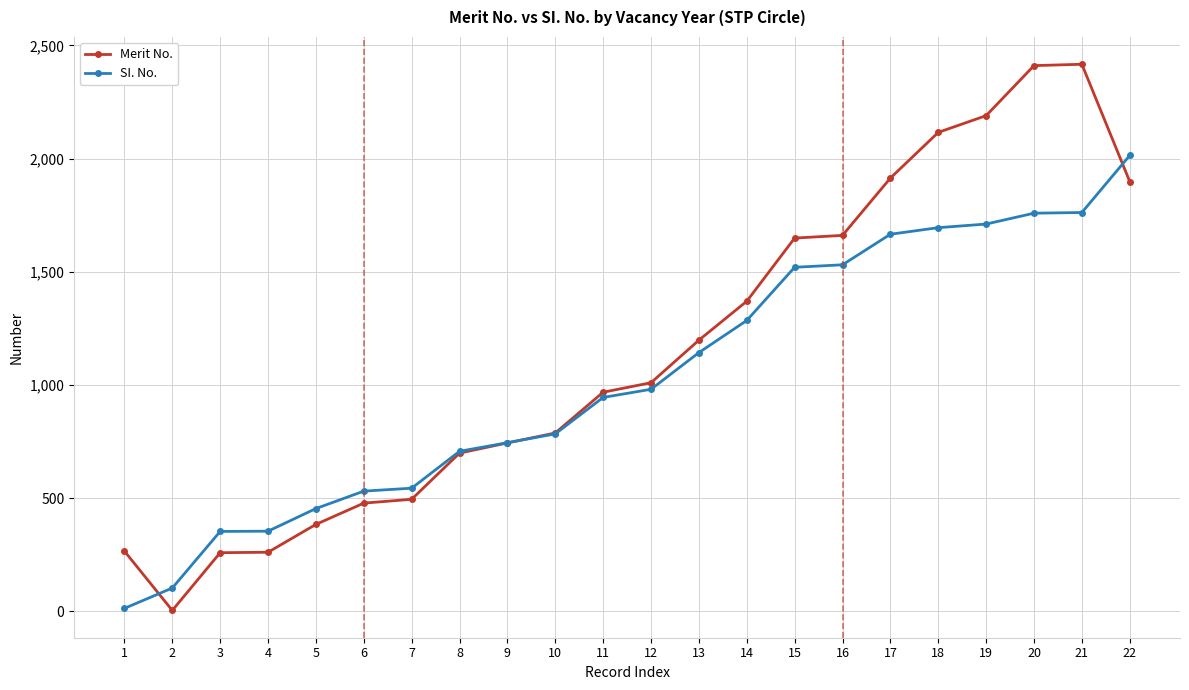

Does the chart have visible grid lines?

Yes